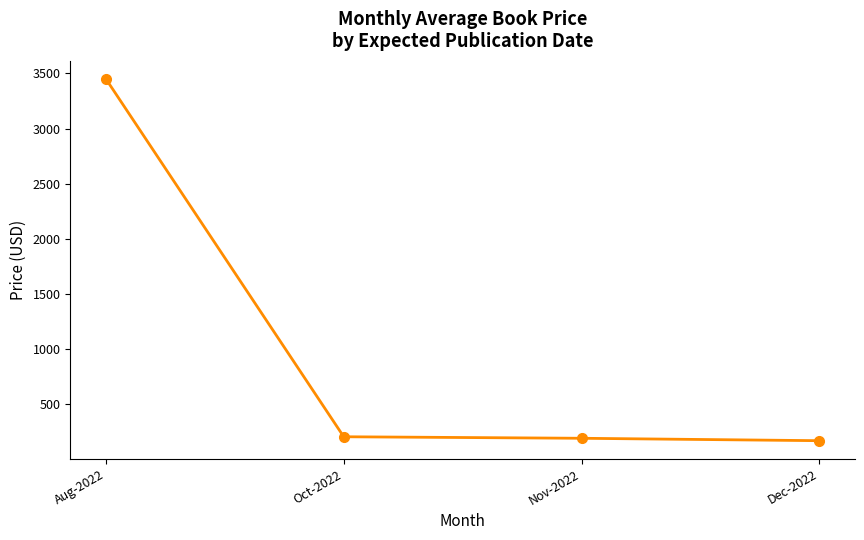

What is the value of the 4th point from the left?

168.1